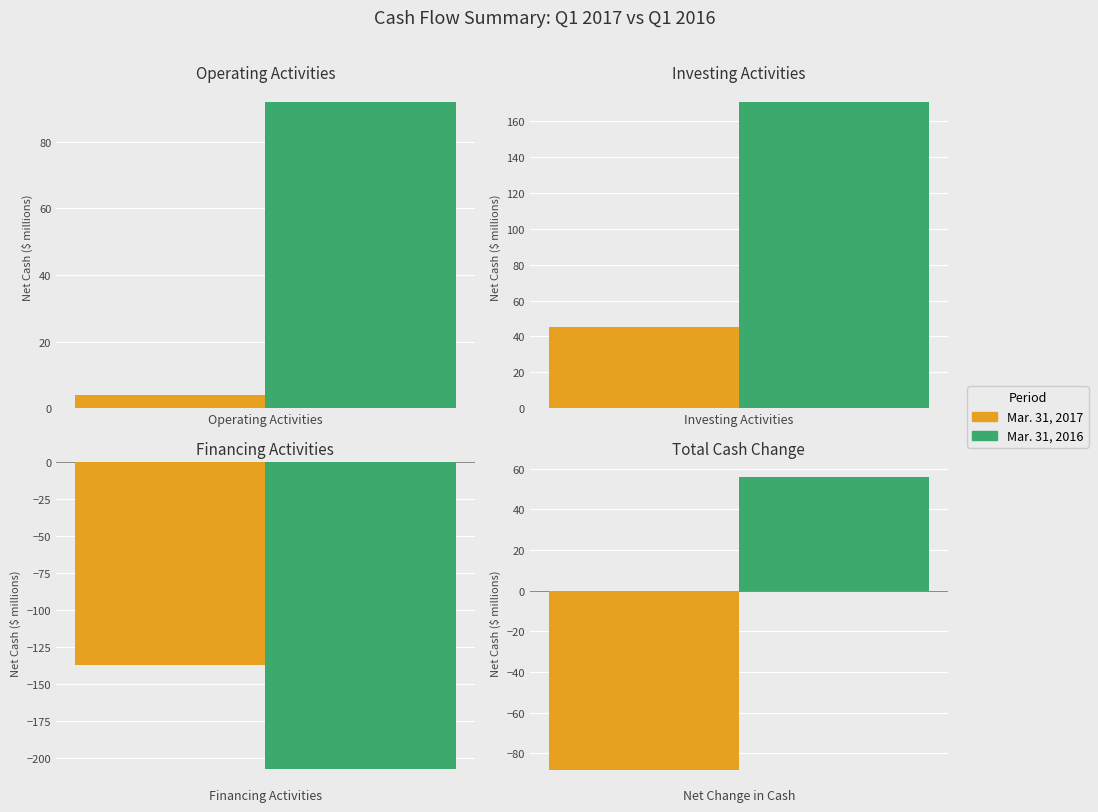

What is the greatest value displayed?

171